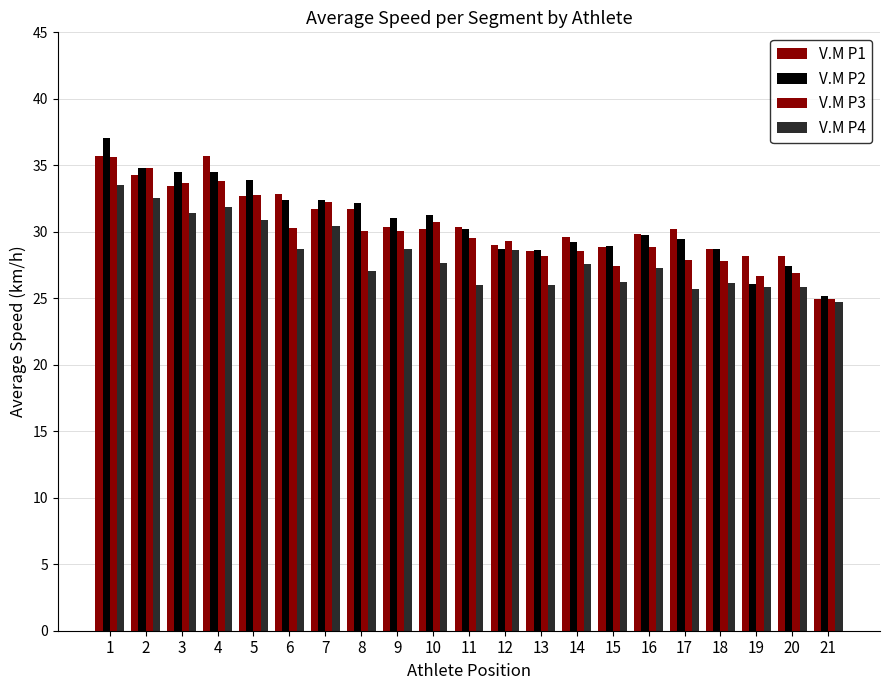

How many bars are there in each group?

4